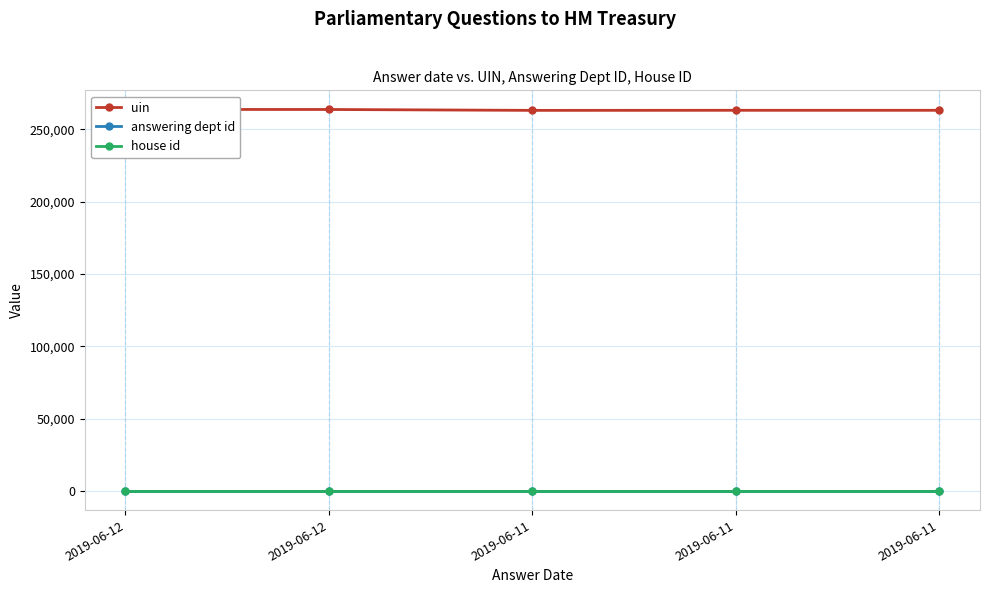

Which category has the lowest value in the answering dept id series?

2019-06-12